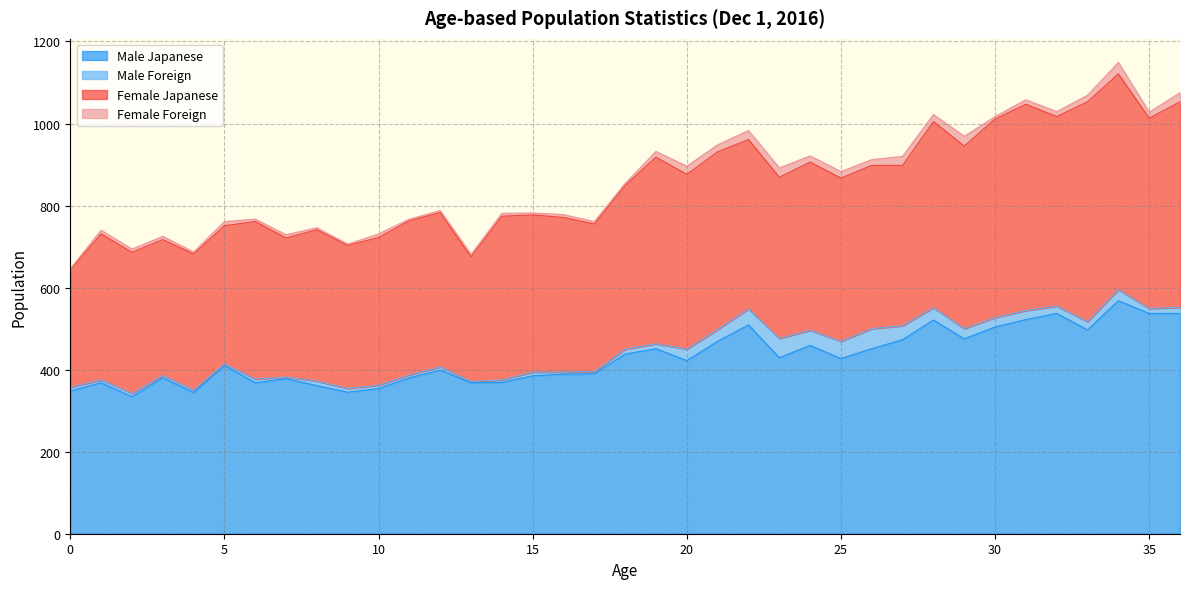

What is the spread (max minus min) of values at 1?

361